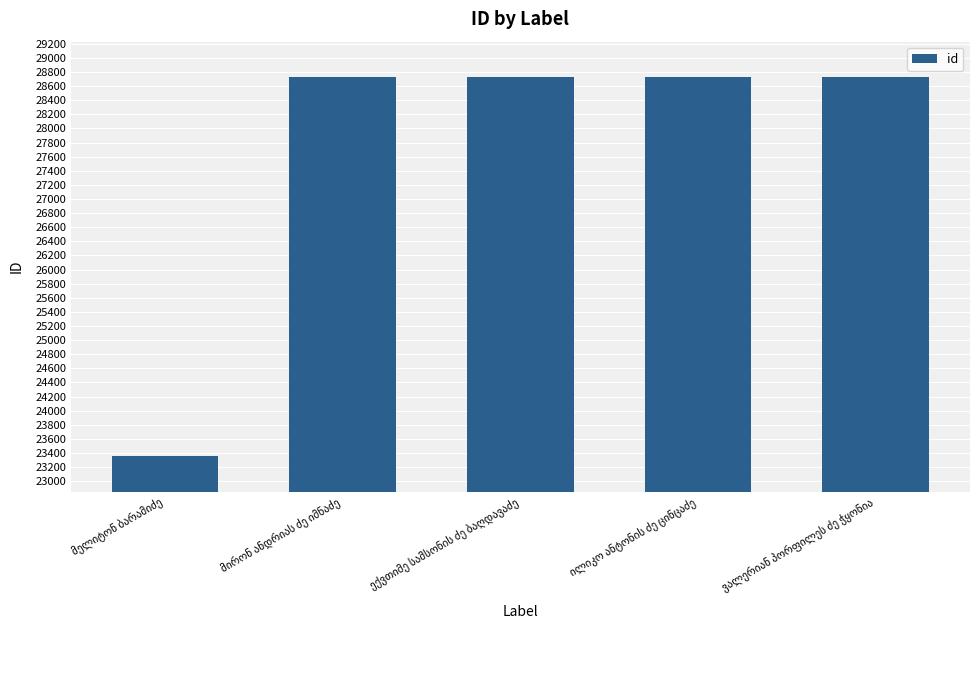

What is the value of the 2nd bar from the left?

28729